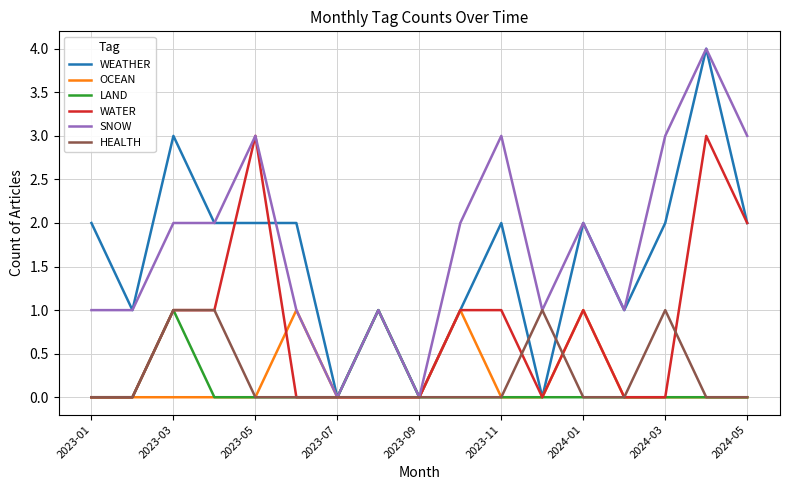

What is the maximum value shown in the chart?

4